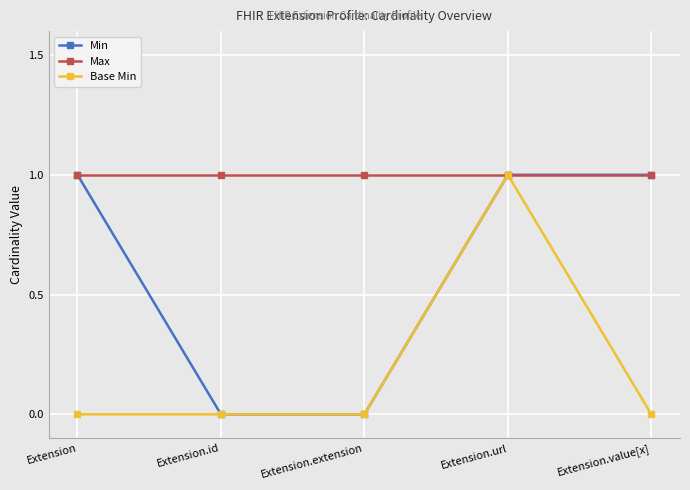

Reading left to right, what are all the values shown in this chart?

Min: 1	0	0	1	1
Max: 1	1	1	1	1
Base Min: 0	0	0	1	0